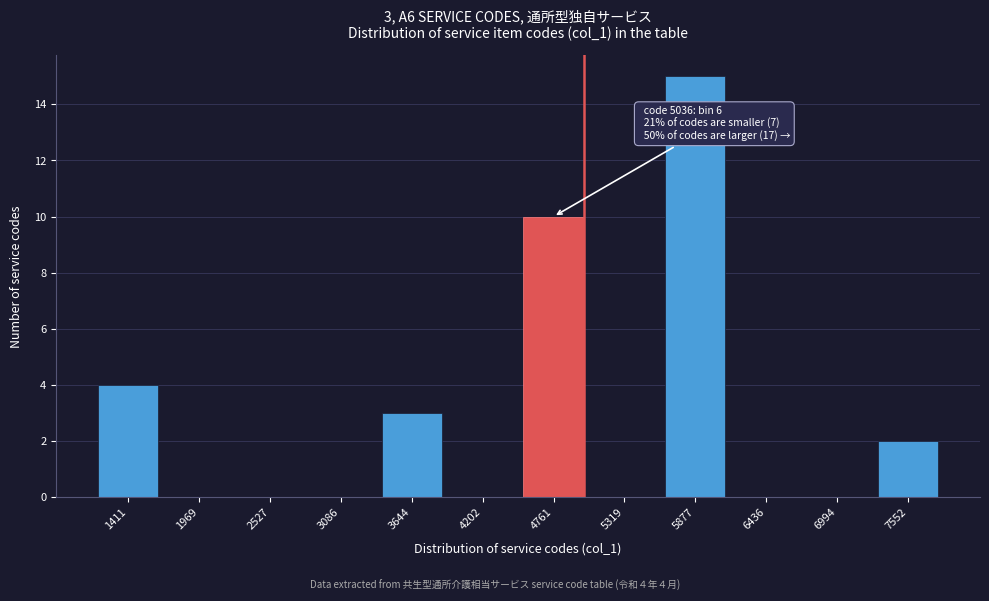

Reading left to right, what are all the values shown in this chart?

1411=4	1969=0	2527=0	3086=0	3644=3	4202=0	4761=10	5319=0	5877=15	6436=0	6994=0	7552=2